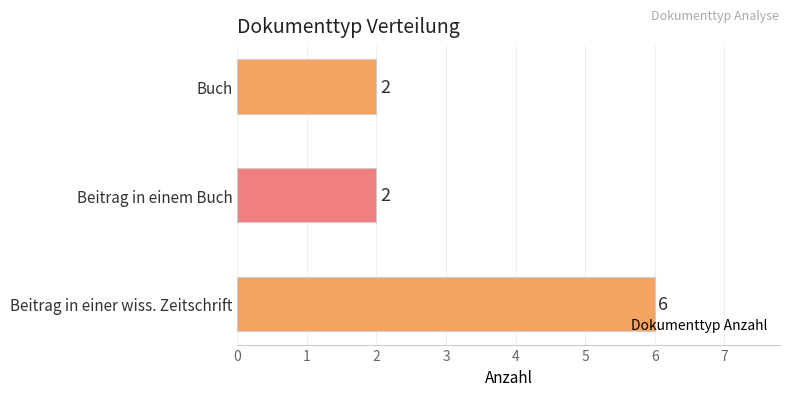

What is the difference between the maximum and minimum values?

4